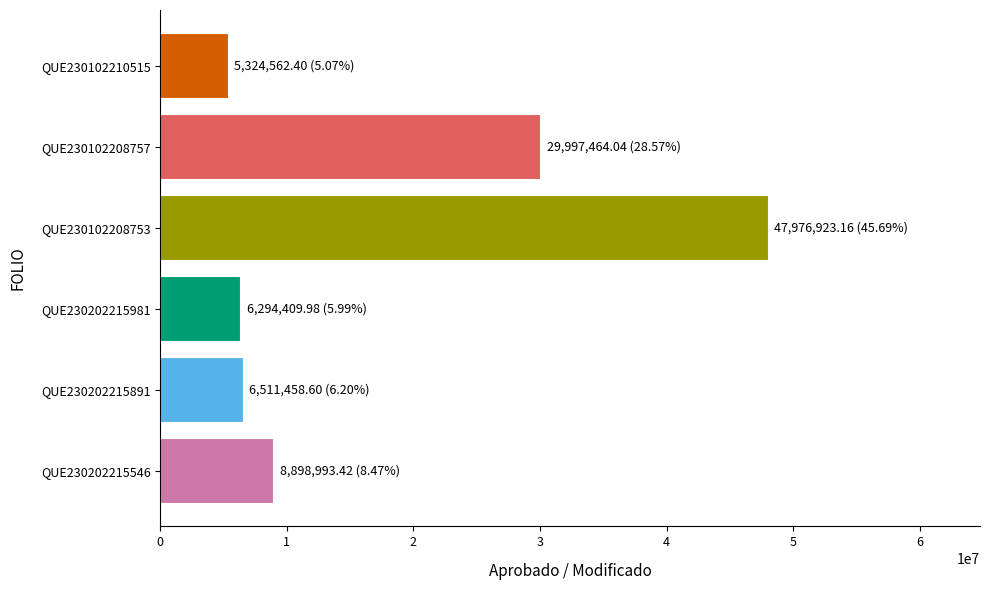

What is the ratio of the value at QUE230102208753 to the value at QUE230102210515?

9.0